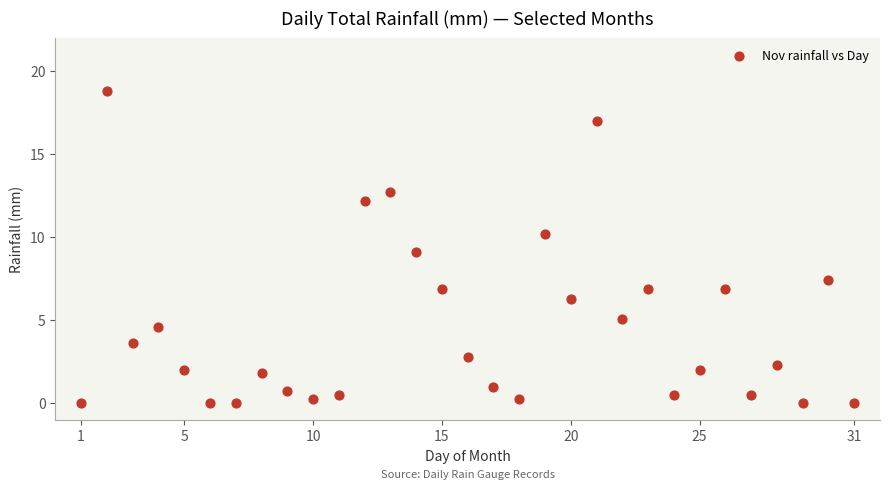

What is the range of X values (max minus min)?

30.0